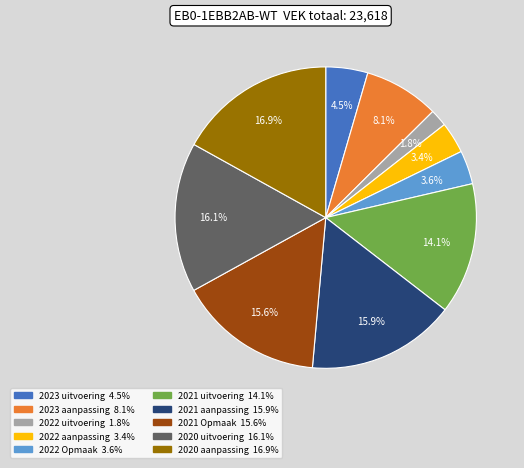

Combined, do 2022 aanpassing and 2021 Opmaak account for over 50%?

No